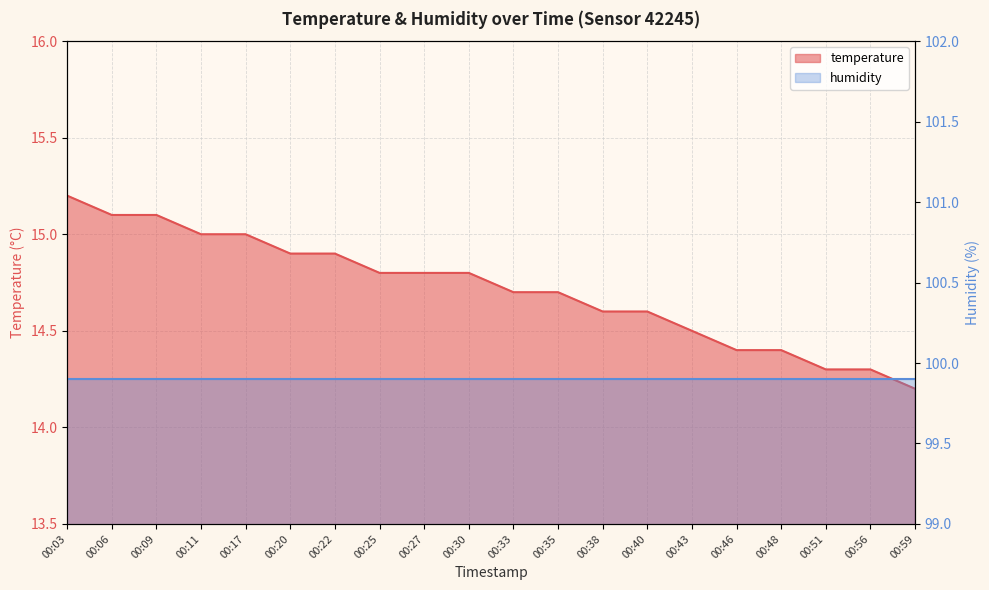

What is the ratio of the value at 00:27 to the value at 00:22?

1.0